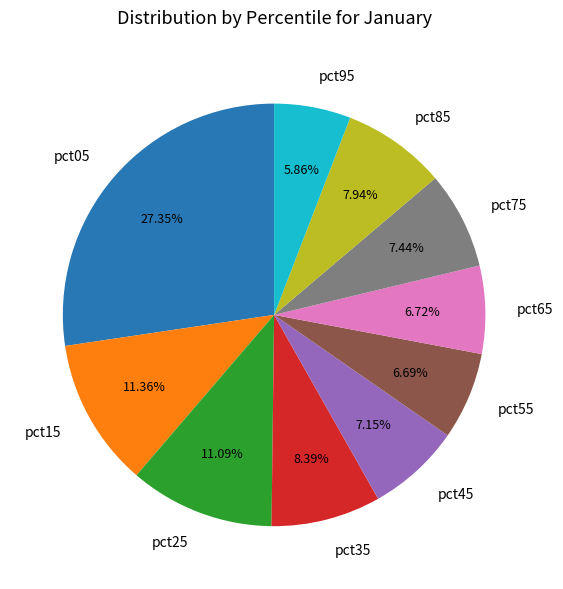

What percentage is the pct35 slice, to the nearest percent?

8%